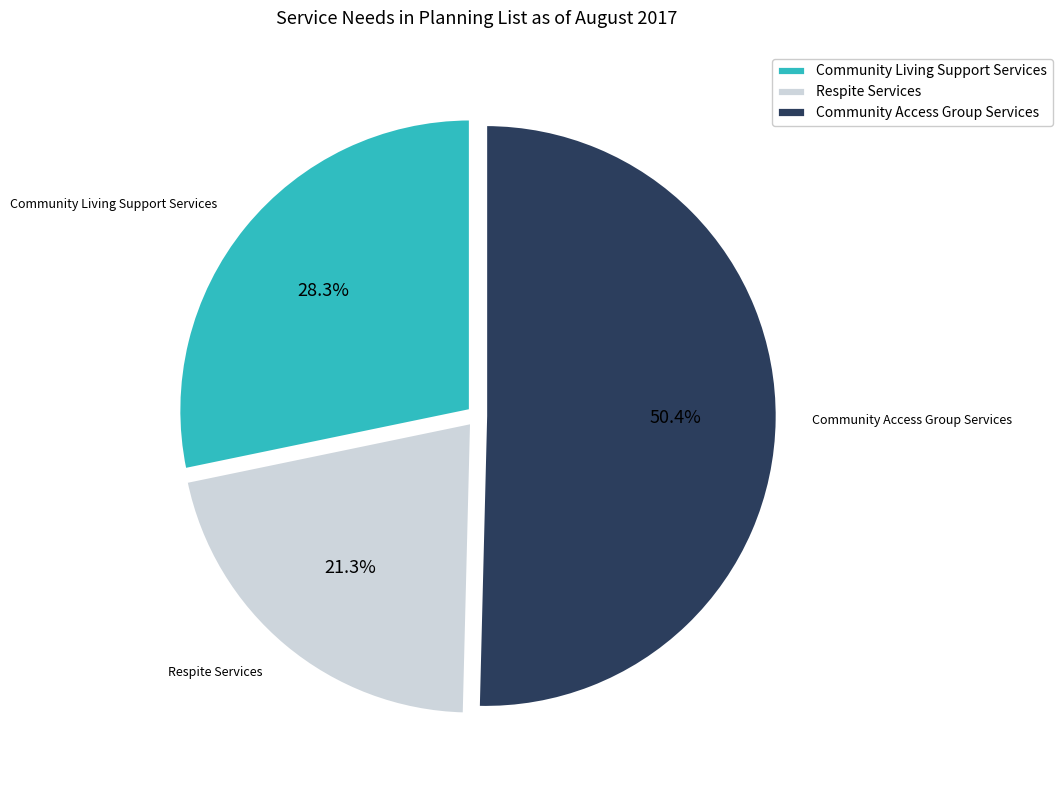

Which has a higher value, Community Access Group Services or Respite Services?

Community Access Group Services